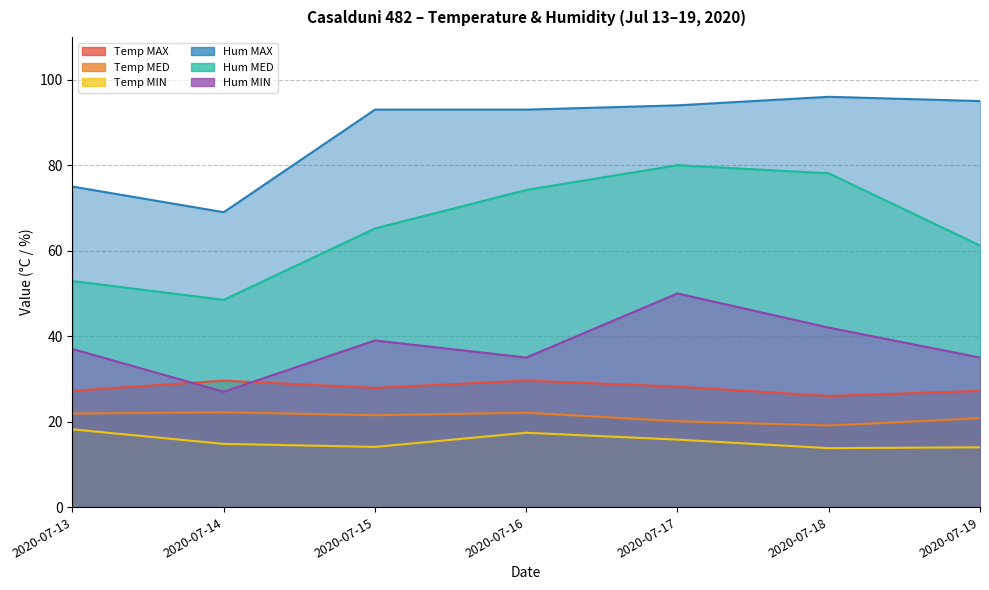

How many distinct data groups are displayed?

6